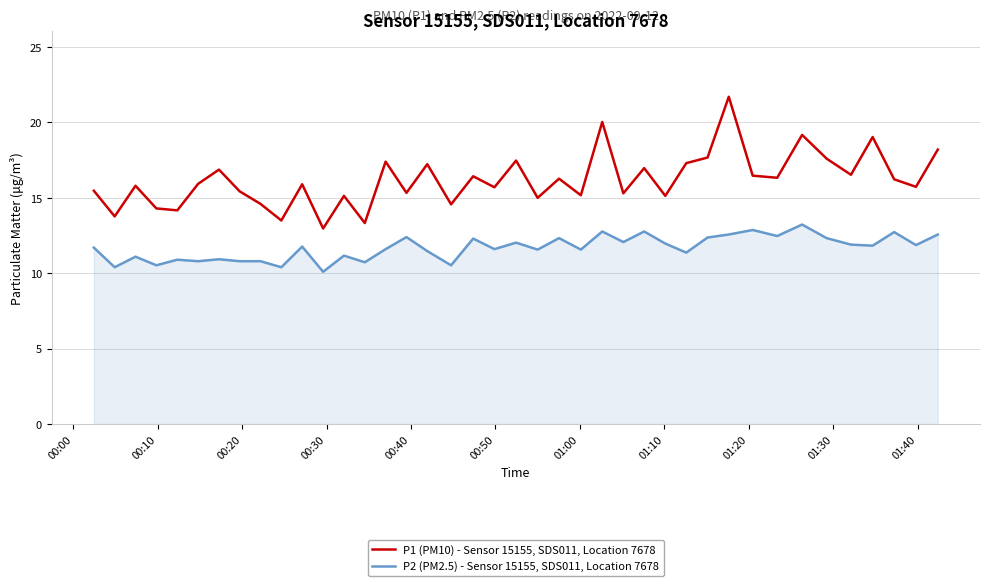

How many interior local valleys does the P1 (PM10) - Sensor 15155, SDS011, Location 7678 series have?

15